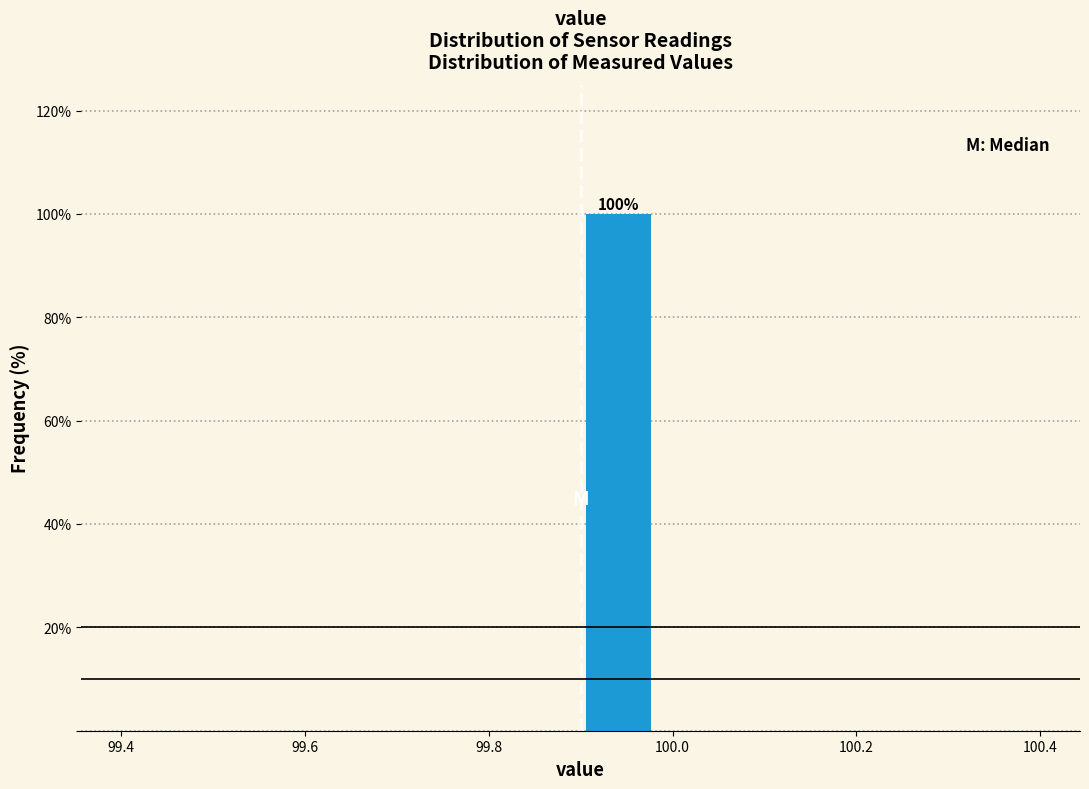

Over which range of the x-axis is the bar tallest?

99.90 to 99.98